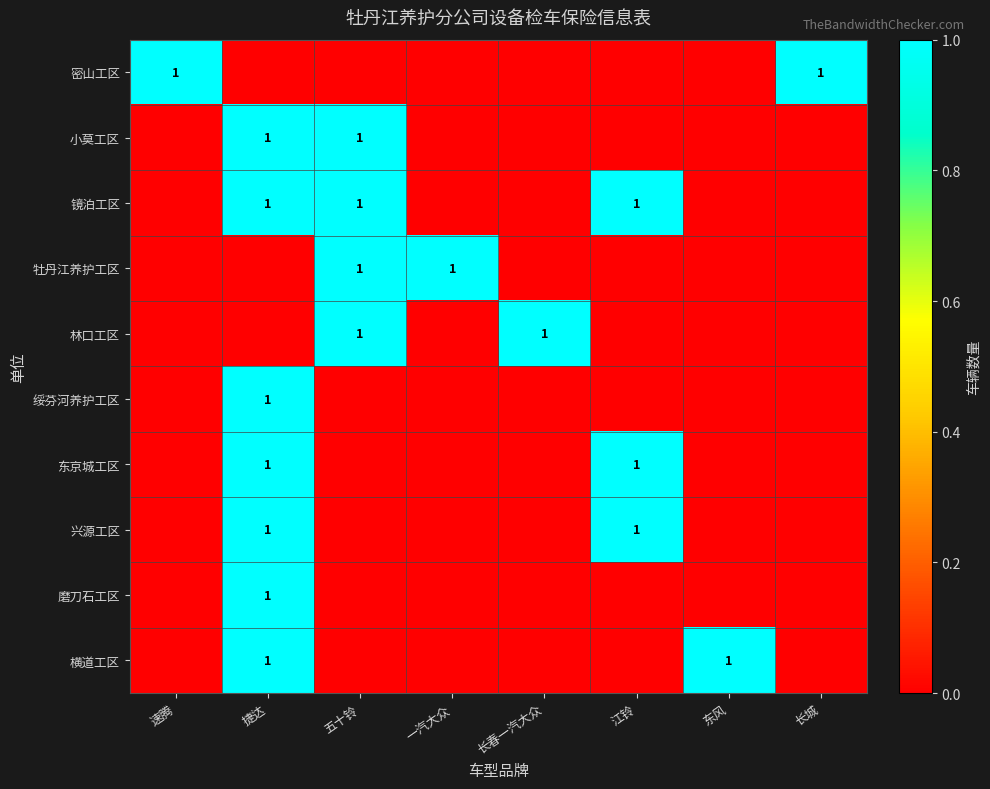

Which has a higher value, 一汽大众 or 长春一汽大众?

一汽大众